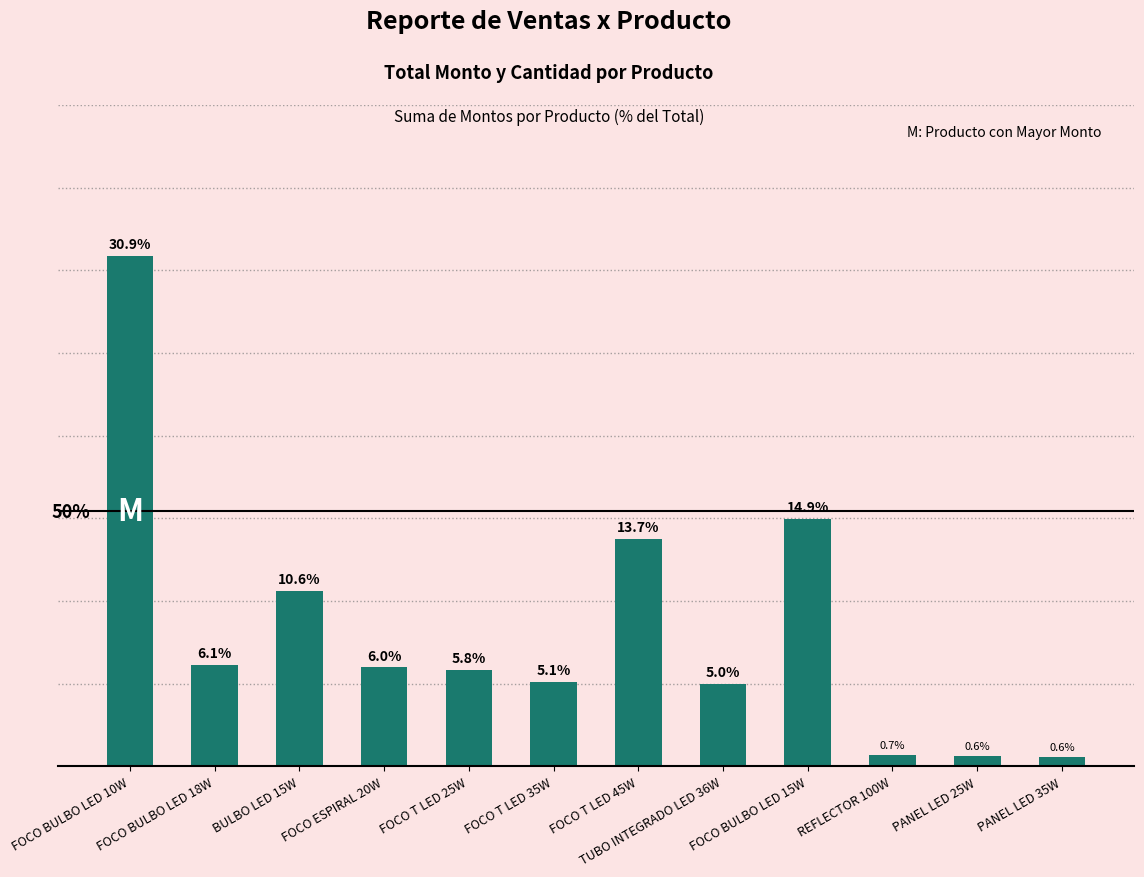

Between FOCO T LED 25W and PANEL LED 25W, which is larger?

FOCO T LED 25W